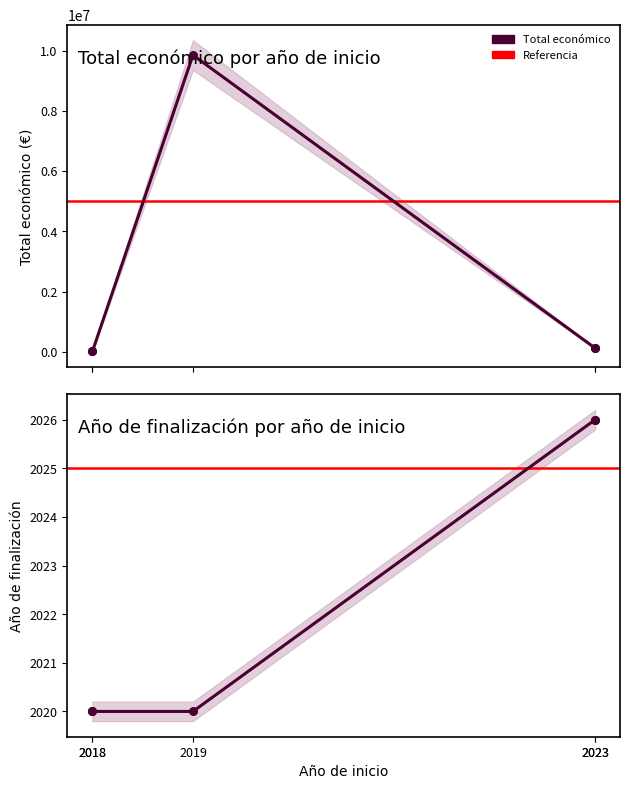

Is the value of Año de finalización at 2023 greater than the value of Total económico at 2018?

No